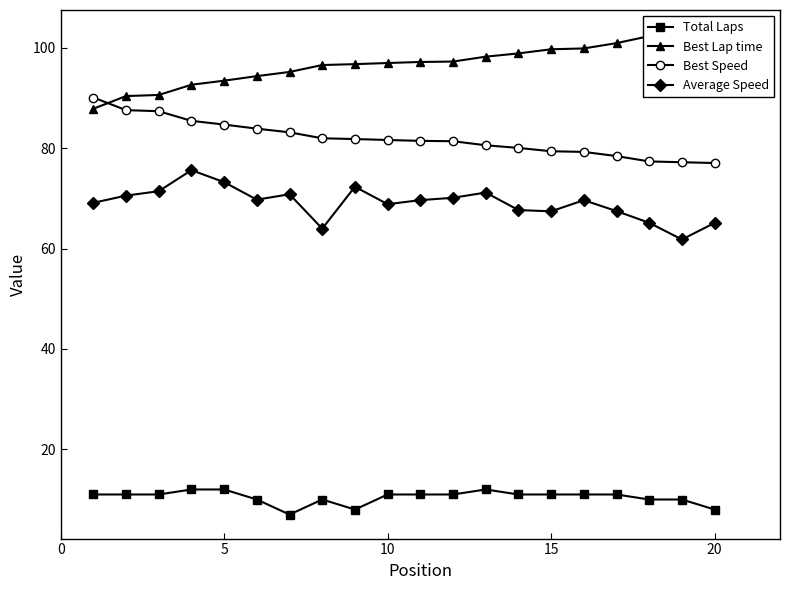

True or false: Total Laps and Best Speed cross at least once.

False